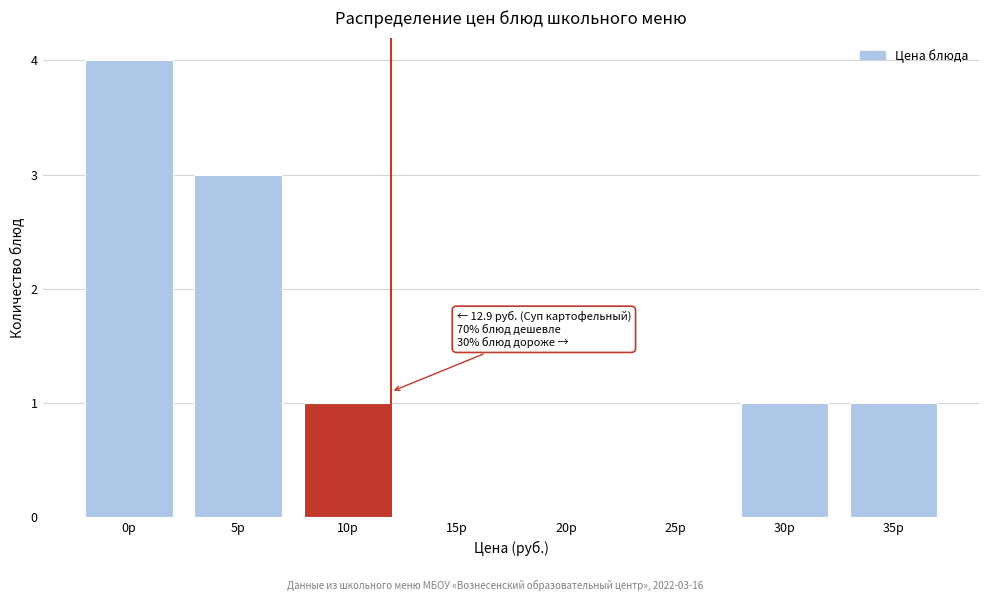

Reading right to left, transcribe all the data shown in this chart.

35р=1	30р=1	25р=0	20р=0	15р=0	10р=1	5р=3	0р=4